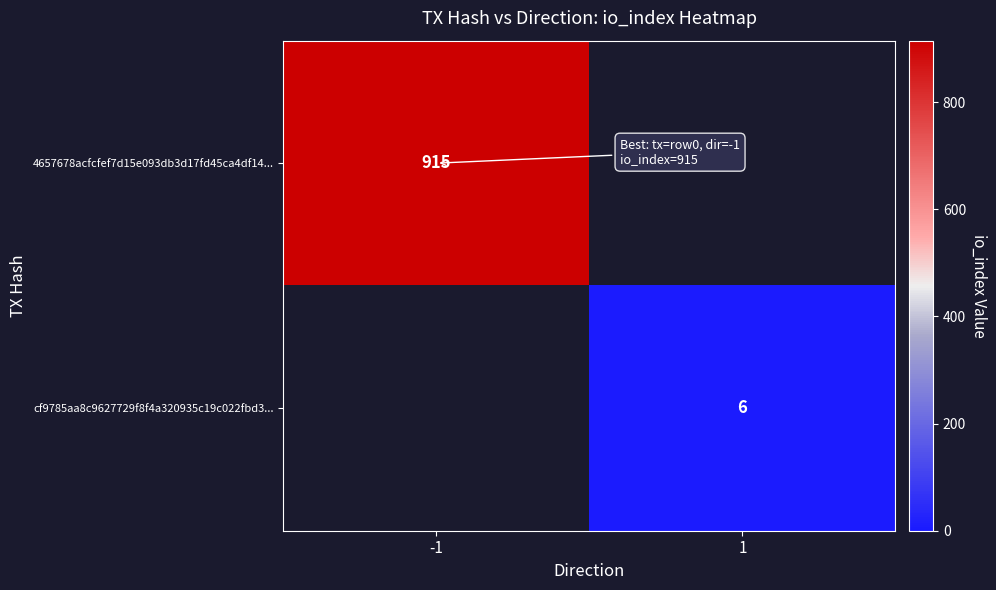

At which category does the chart reach its minimum across all series?

1